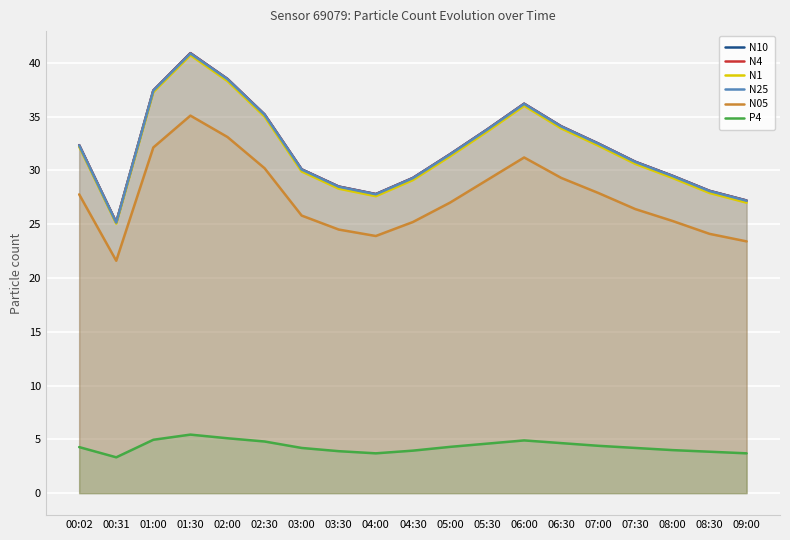

At which category is the sum across all series the highest?

01:30